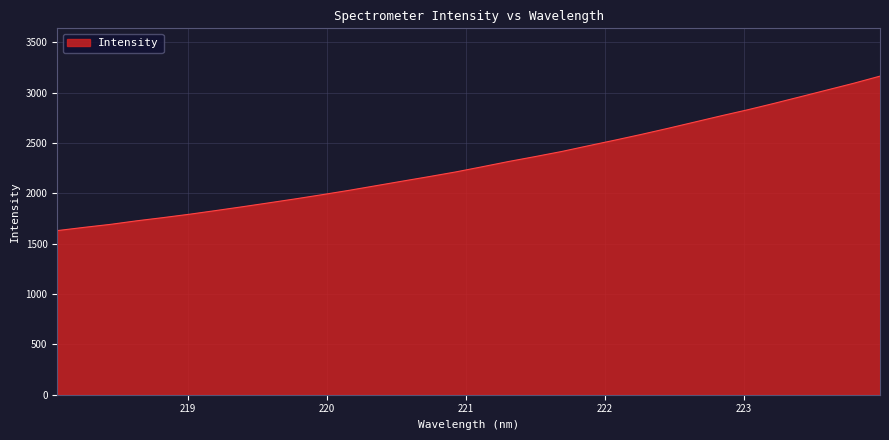

What is the smallest value displayed?

1630.2